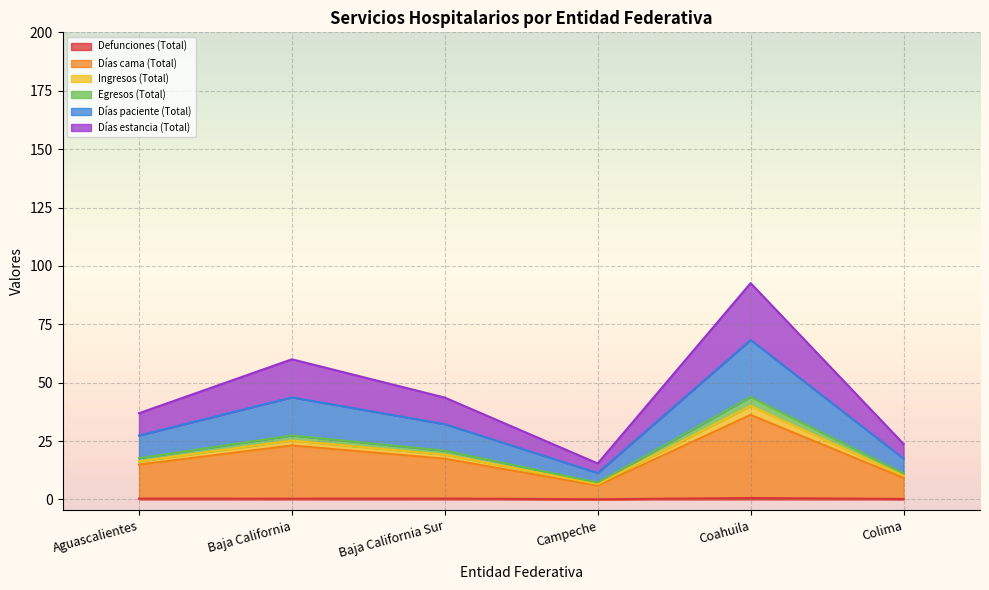

At which category is the sum across all series the highest?

Coahuila